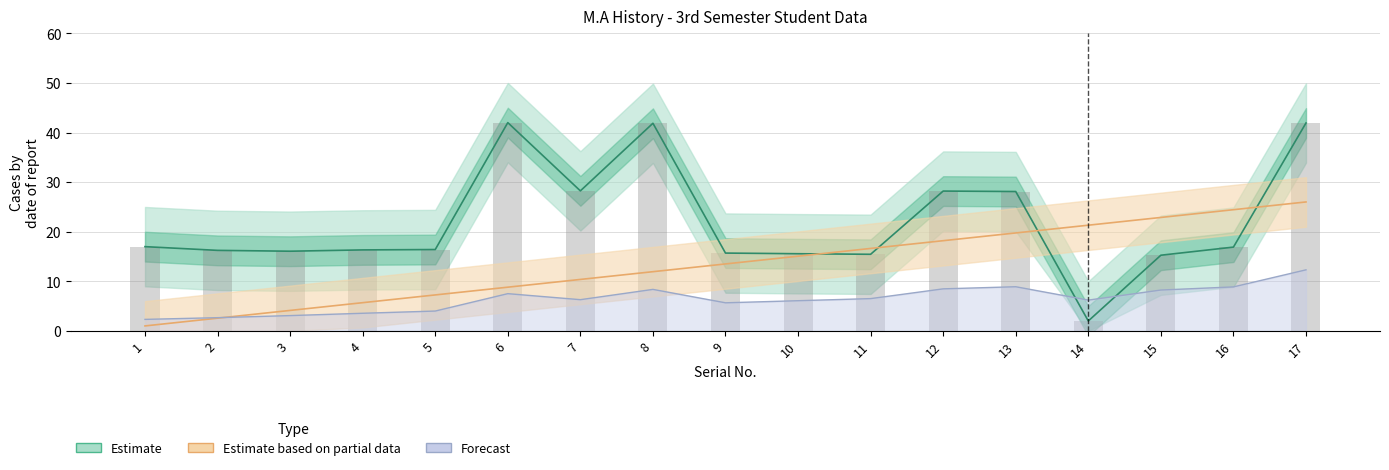

Count the number of data series in this chart.

3